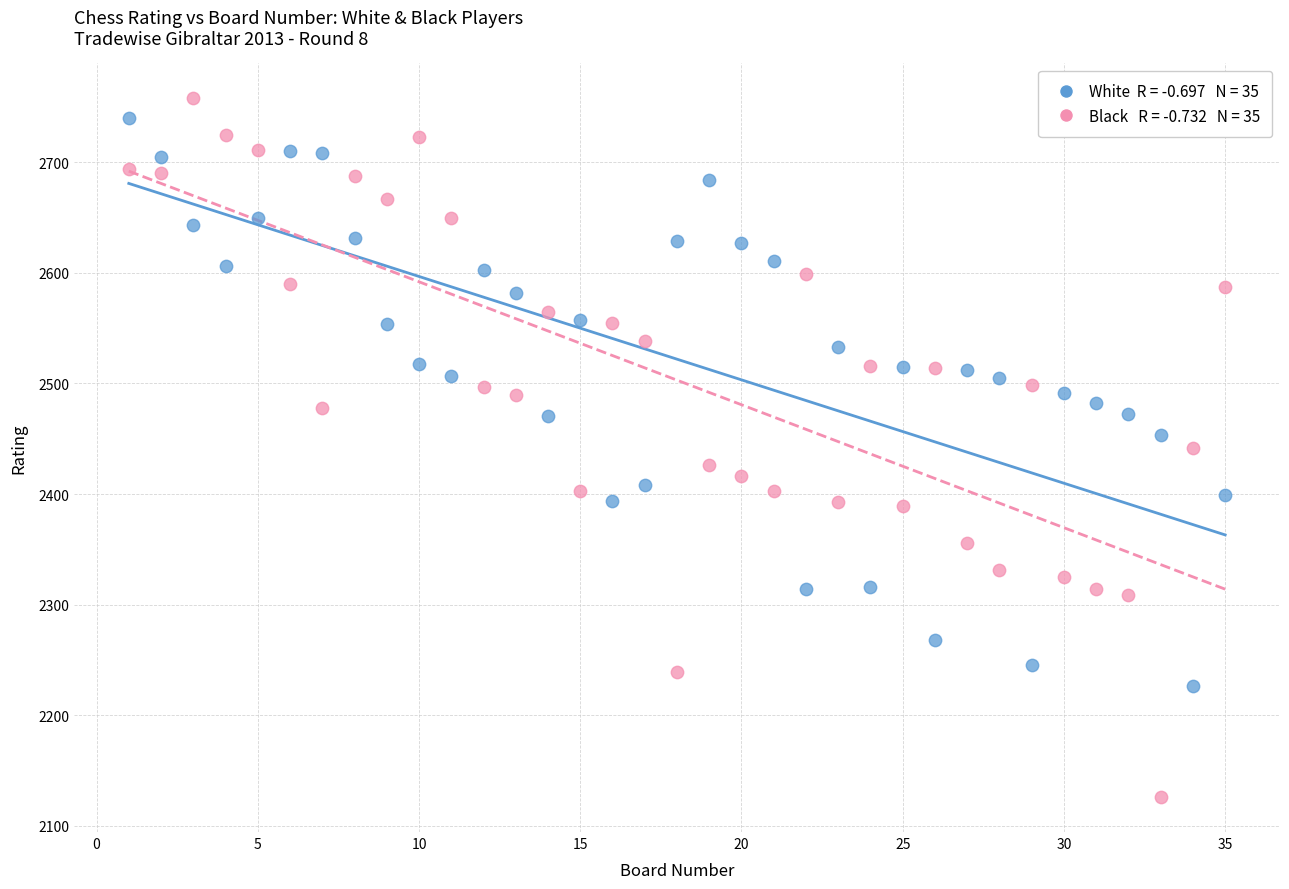

Across all data points, what is the range of X values (max minus min)?

34